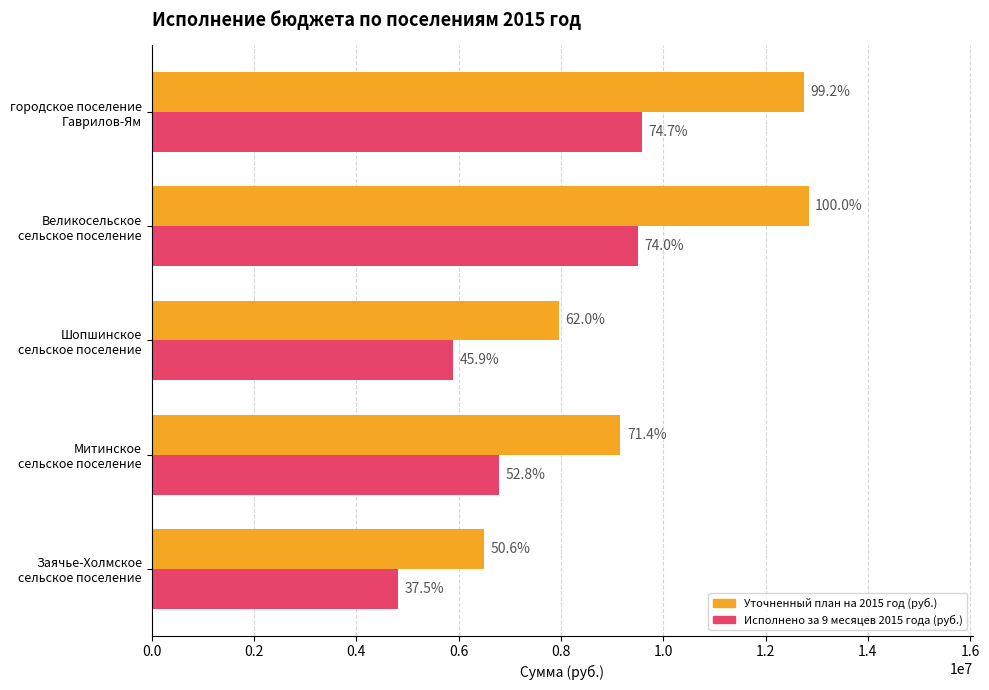

What are all the series names shown in the legend?

Уточненный план на 2015 год (руб.), Исполнено за 9 месяцев 2015 года (руб.)